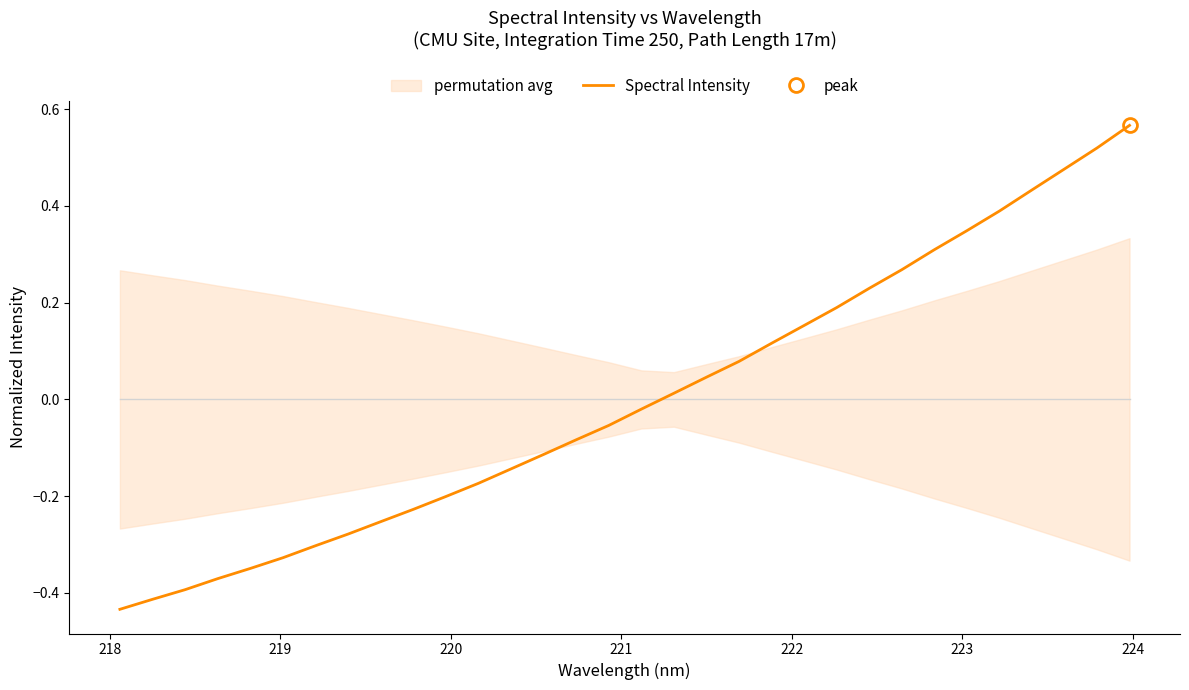

How many values are below zero?

17